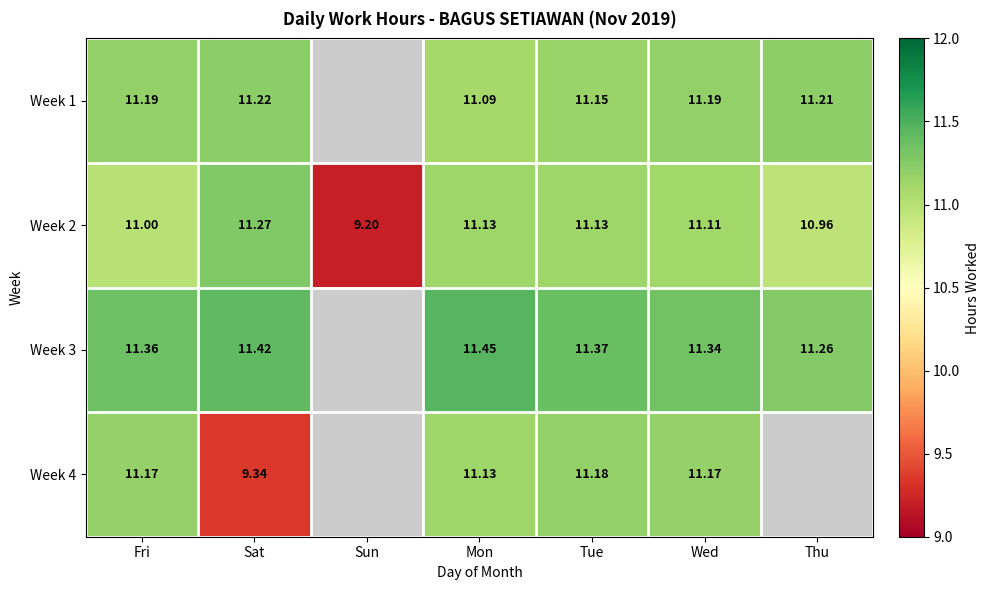

At Sat, list the series in order from largest to smallest.

Week 3, Week 2, Week 1, Week 4